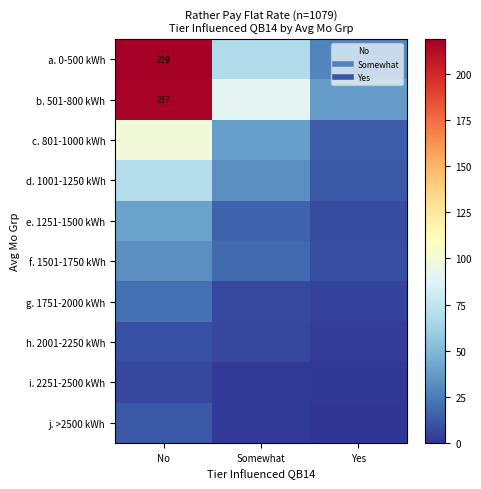

Rank the categories by h. 2001-2250 kWh value from lowest to highest.

Yes, Somewhat, No